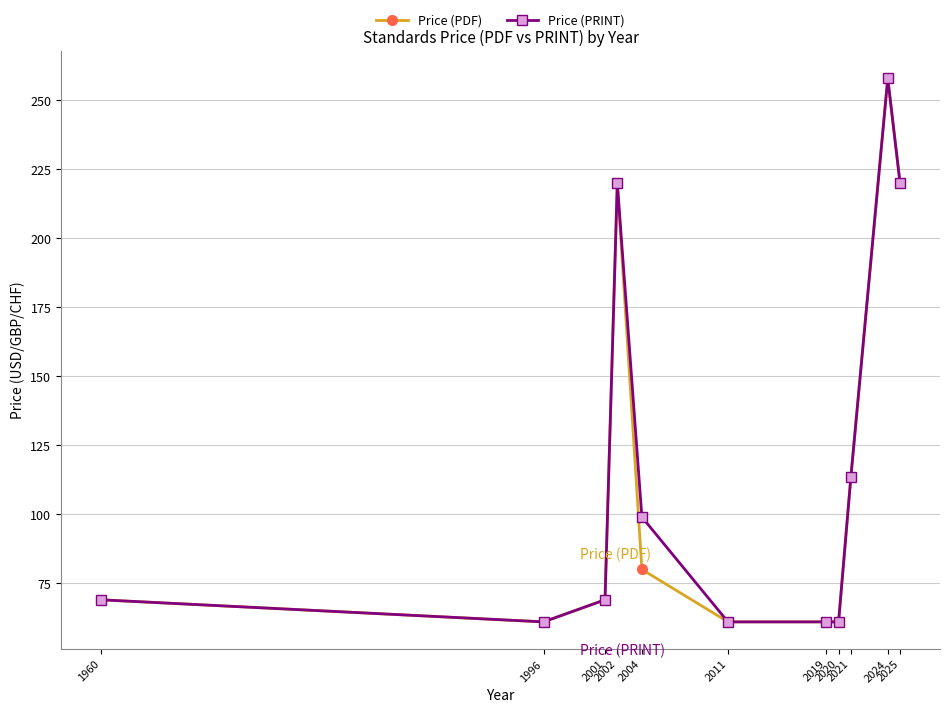

Rank the series at 2004 from lowest to highest value.

Price (PDF), Price (PRINT)